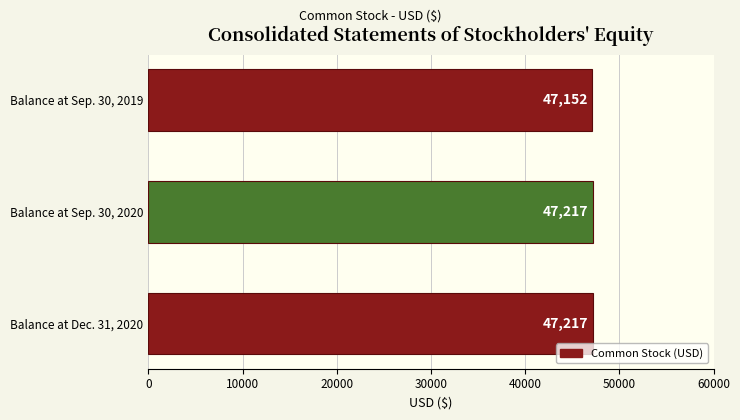

Approximately how many times larger is the value at Balance at Sep. 30, 2019 compared to Balance at Dec. 31, 2020?

1.0